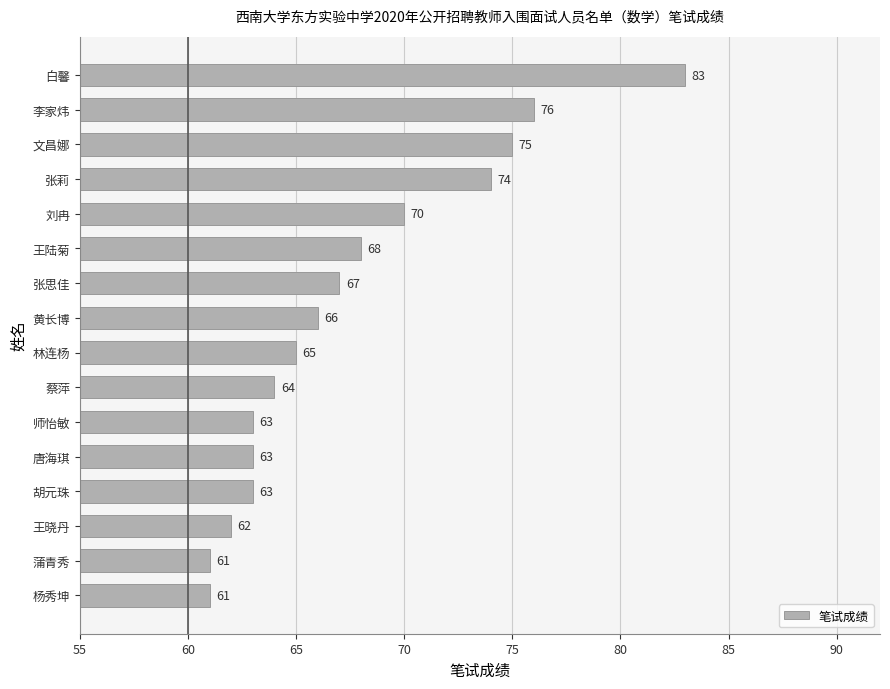

Reading top to bottom, extract all data points from this chart.

白馨=83	李家炜=76	文昌娜=75	张莉=74	刘冉=70	王陆菊=68	张思佳=67	黄长博=66	林连杨=65	蔡萍=64	师怡敏=63	唐海琪=63	胡元珠=63	王晓丹=62	蒲青秀=61	杨秀坤=61